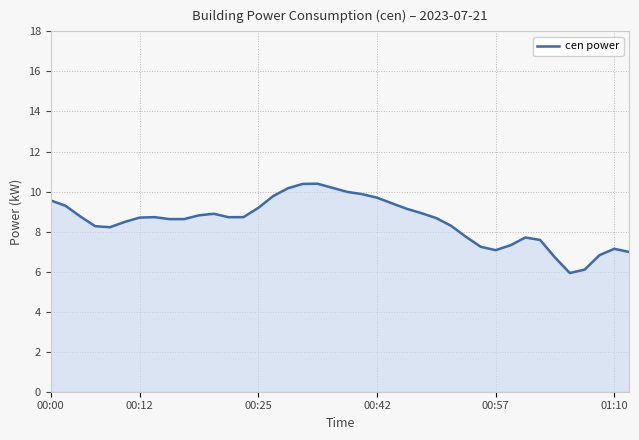

What is the maximum value shown in the chart?

10.4